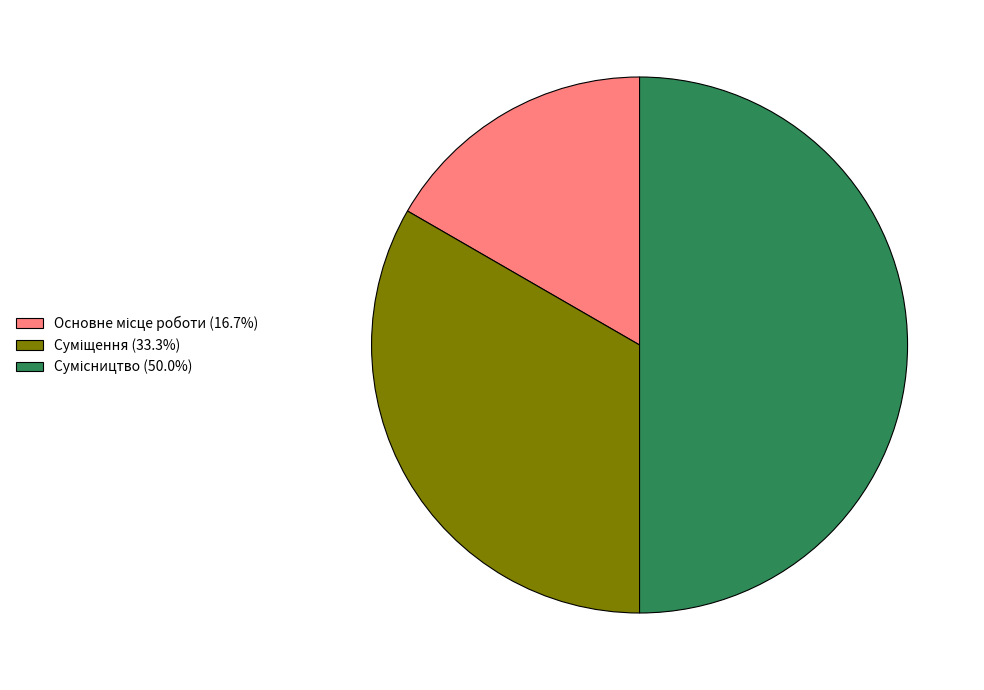

What is the total percentage of Суміщення and Сумісництво?

83.3%